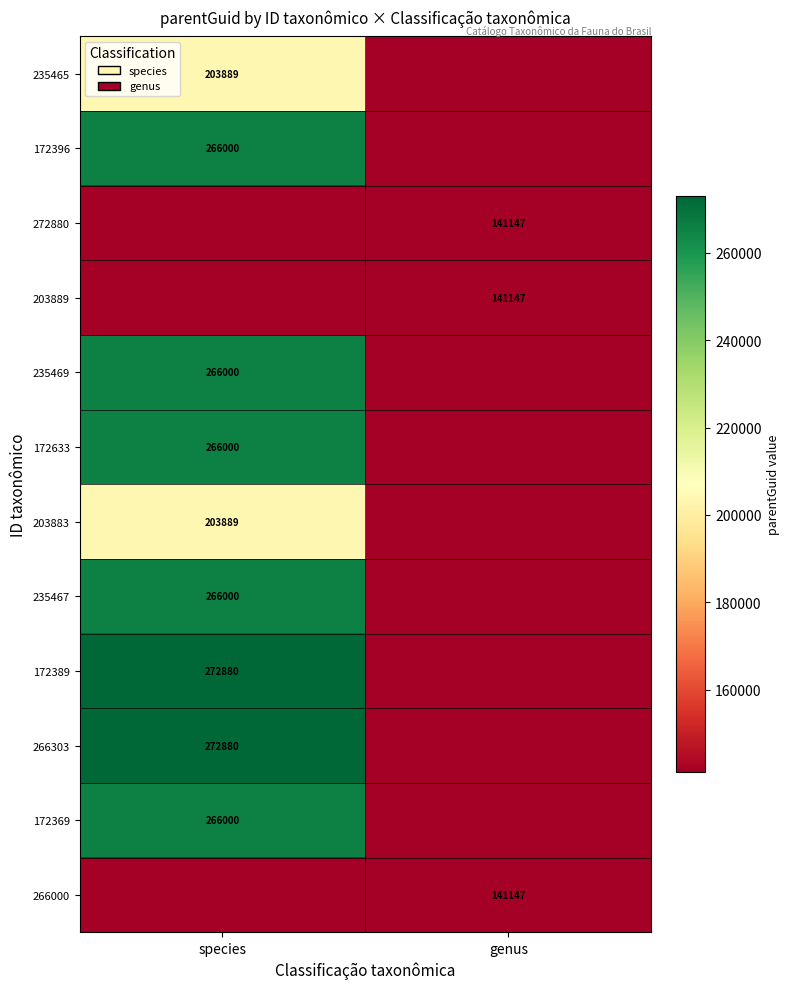

The 235467 series shows 266000 at species. True or false?

True